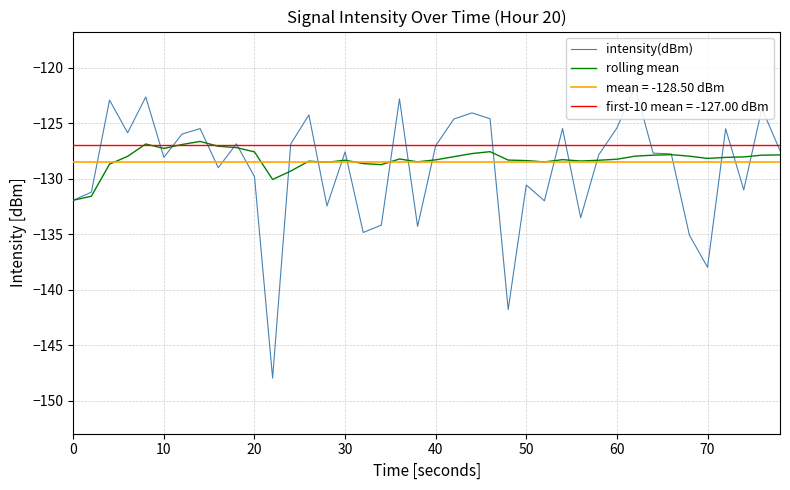

How many times do intensity(dBm) and rolling mean cross each other?

20